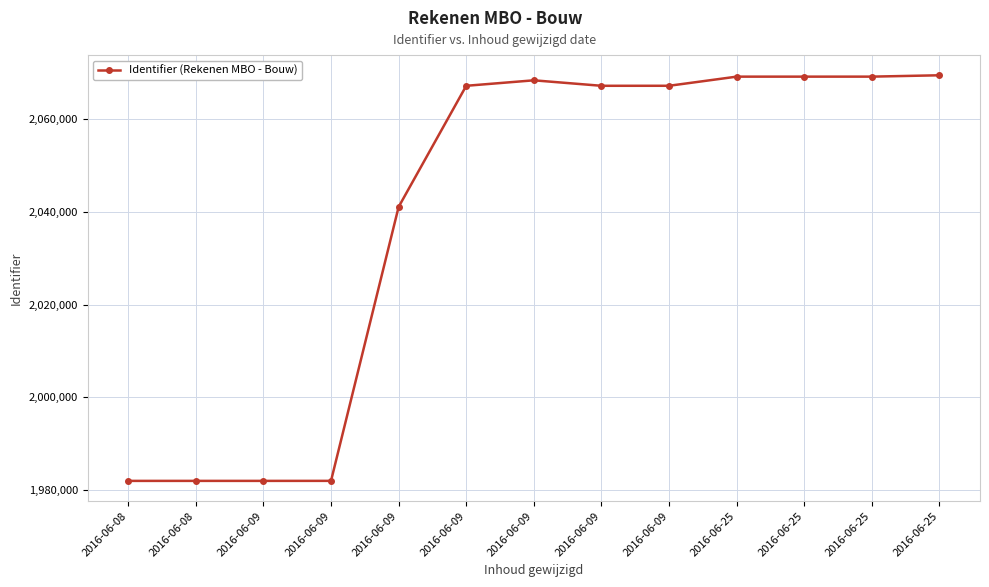

Reading left to right, transcribe all the data shown in this chart.

2016-06-08=1981972	2016-06-08=1981974	2016-06-09=1981973	2016-06-09=1981978	2016-06-09=2041054	2016-06-09=2067176	2016-06-09=2068358	2016-06-09=2067177	2016-06-09=2067180	2016-06-25=2069149	2016-06-25=2069150	2016-06-25=2069152	2016-06-25=2069444